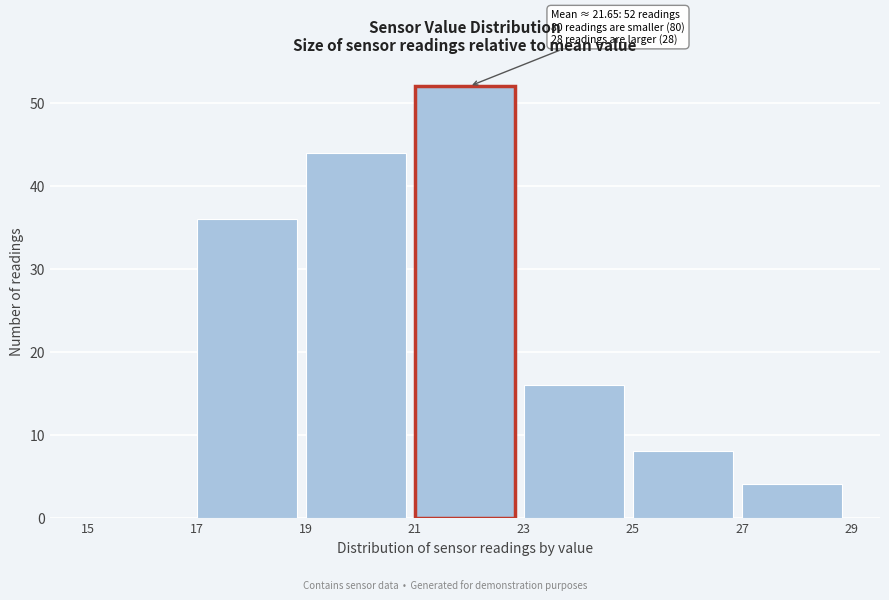

Which range on the x-axis has the tallest bar?

21 to 23